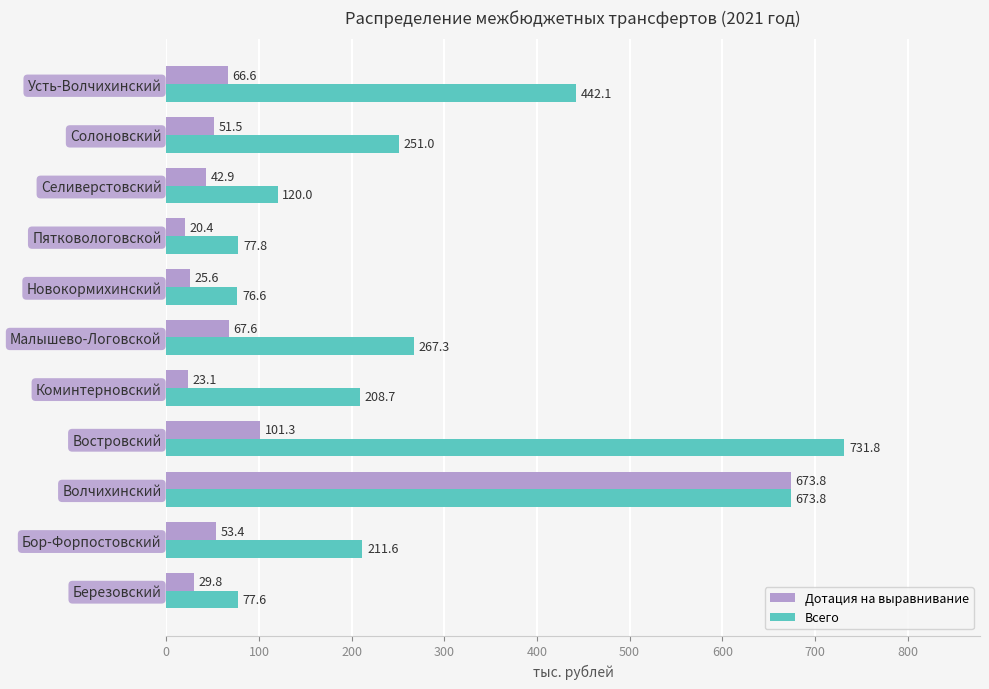

Rank the series by their maximum value, from highest to lowest.

Всего, Дотация на выравнивание